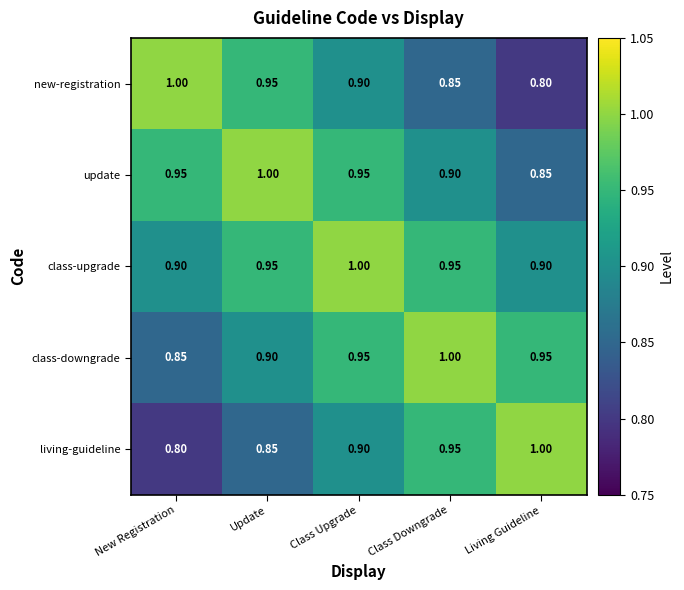

At which category is the sum across all series the highest?

Class Upgrade